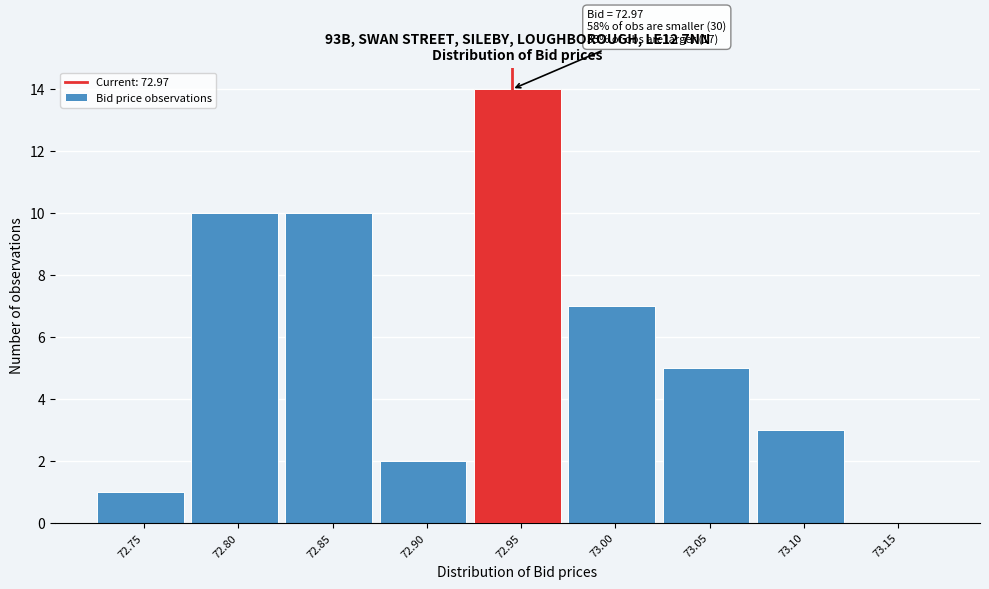

Reading left to right, what are all the values shown in this chart?

72.75=1	72.80=10	72.85=10	72.90=2	72.95=14	73.00=7	73.05=5	73.10=3	73.15=0